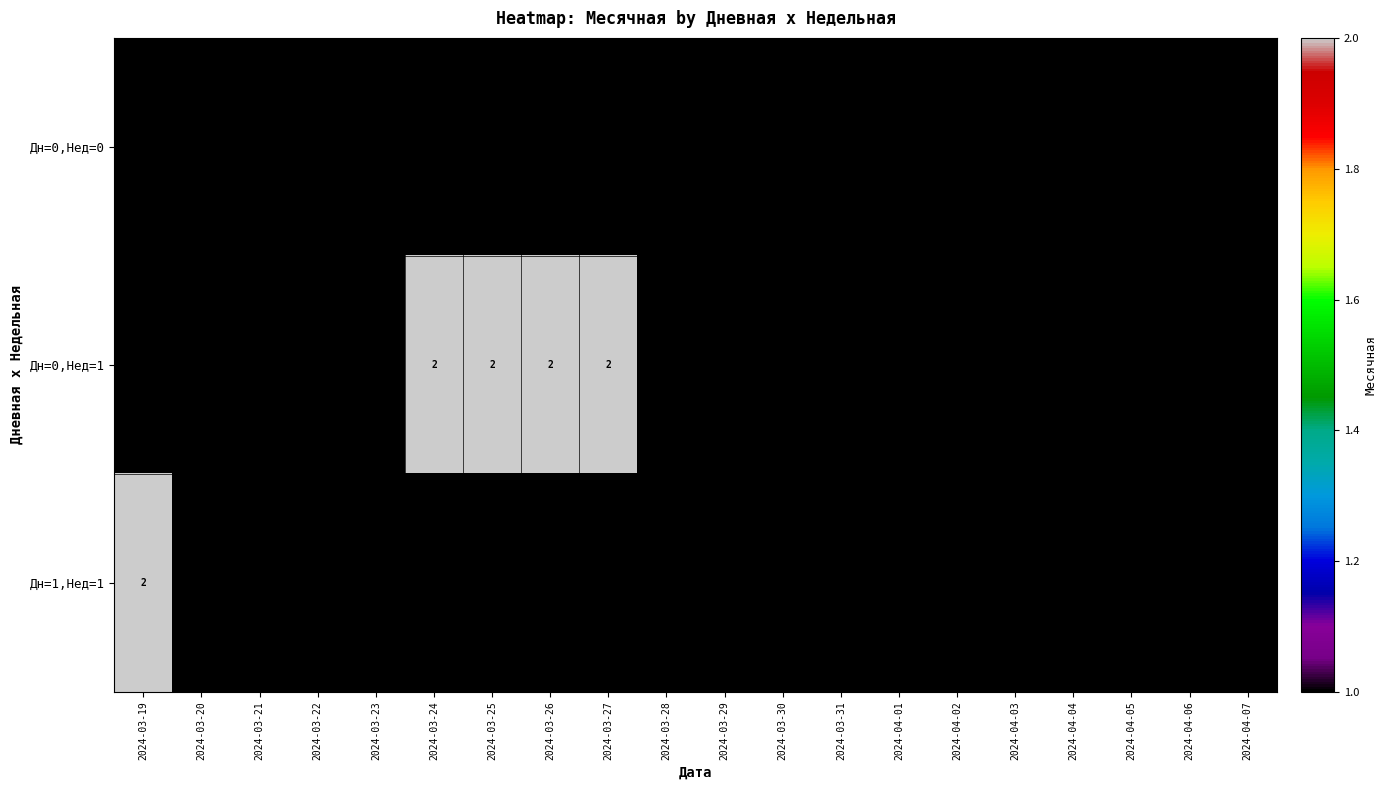

List the series in order of their overall mean, highest first.

Дн=0,Нед=1, Дн=1,Нед=1, Дн=0,Нед=0